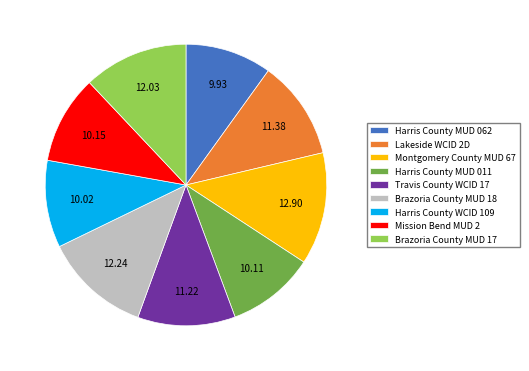

Does Brazoria County MUD 18 represent more than half of the total?

No